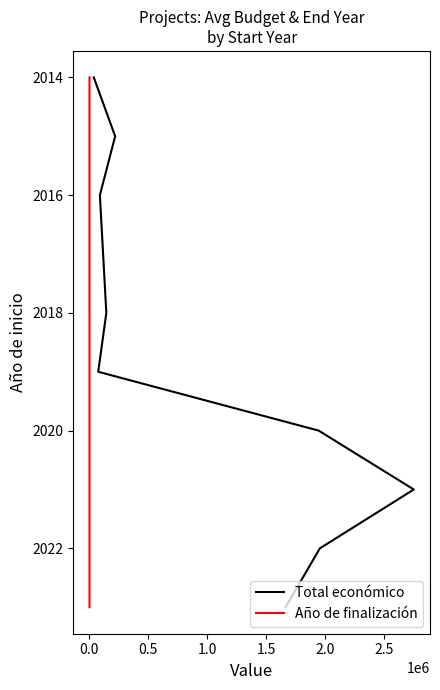

How many data points in Año de finalización are less than 2019?

4